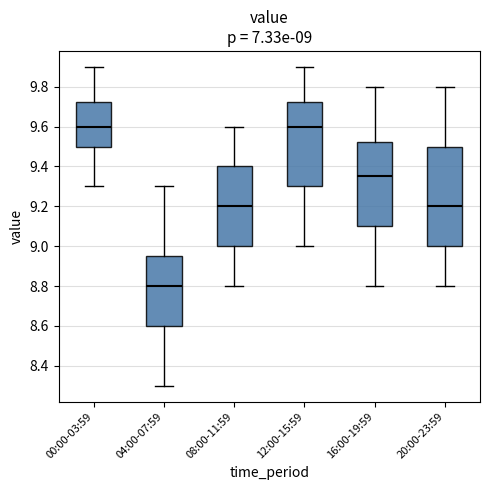

Which box's median line is the lowest?

04:00-07:59